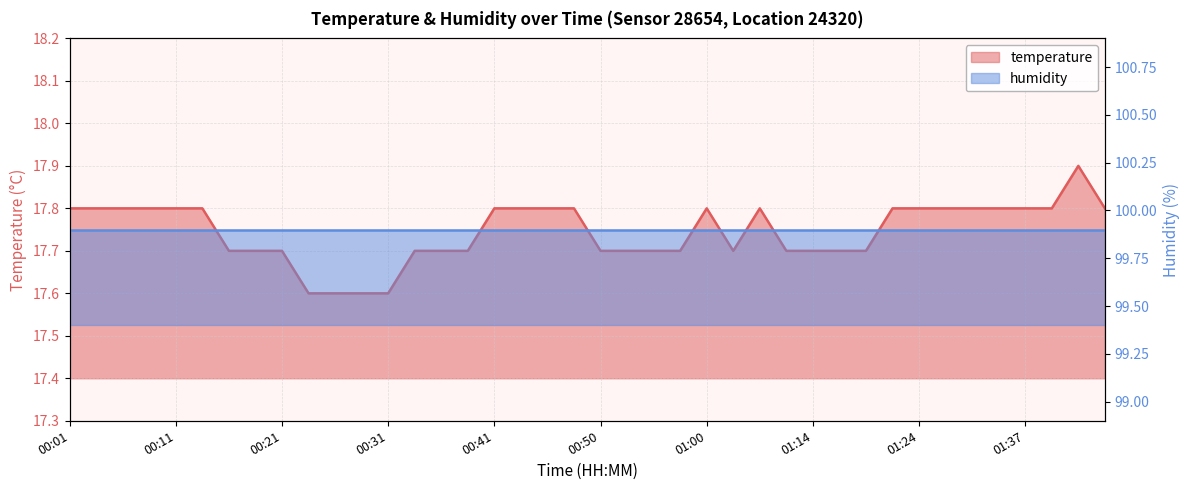

What is the sum of all values?

709.8